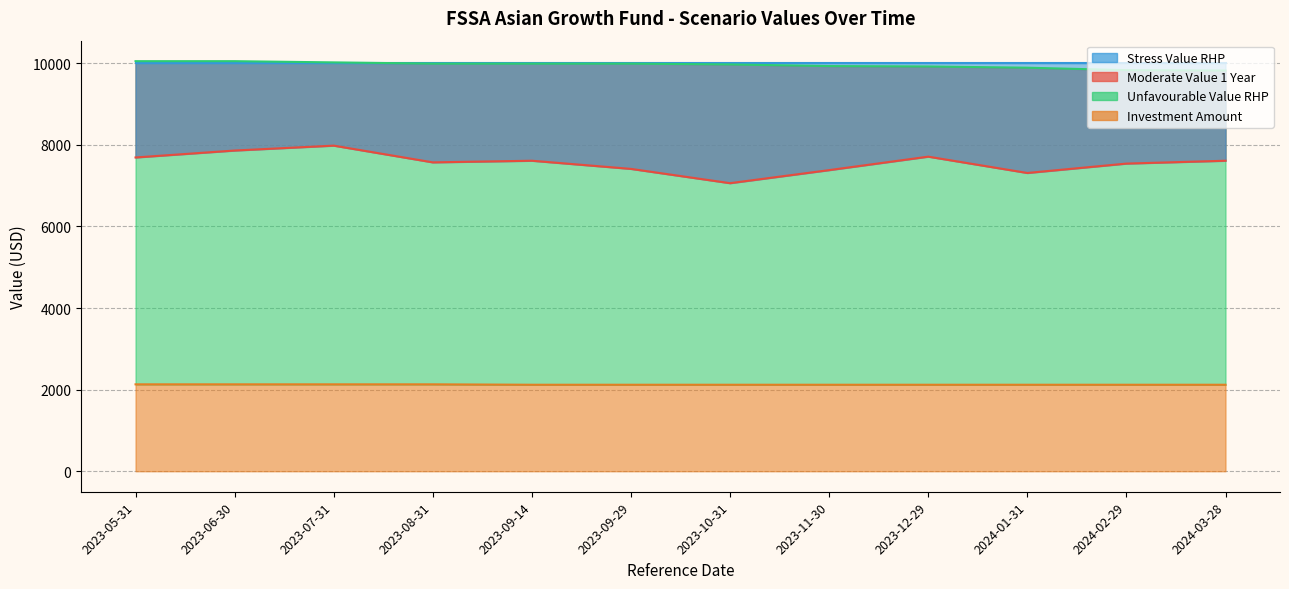

What is the sum of all Stress Value RHP values?

25480